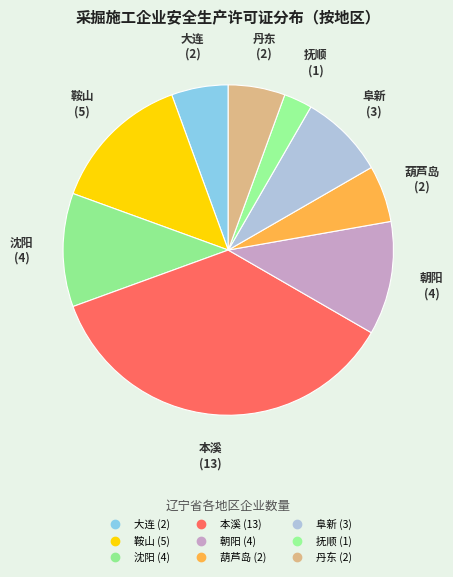

Combined, what portion of the pie is 葫芦岛 and 抚顺?

8.3%